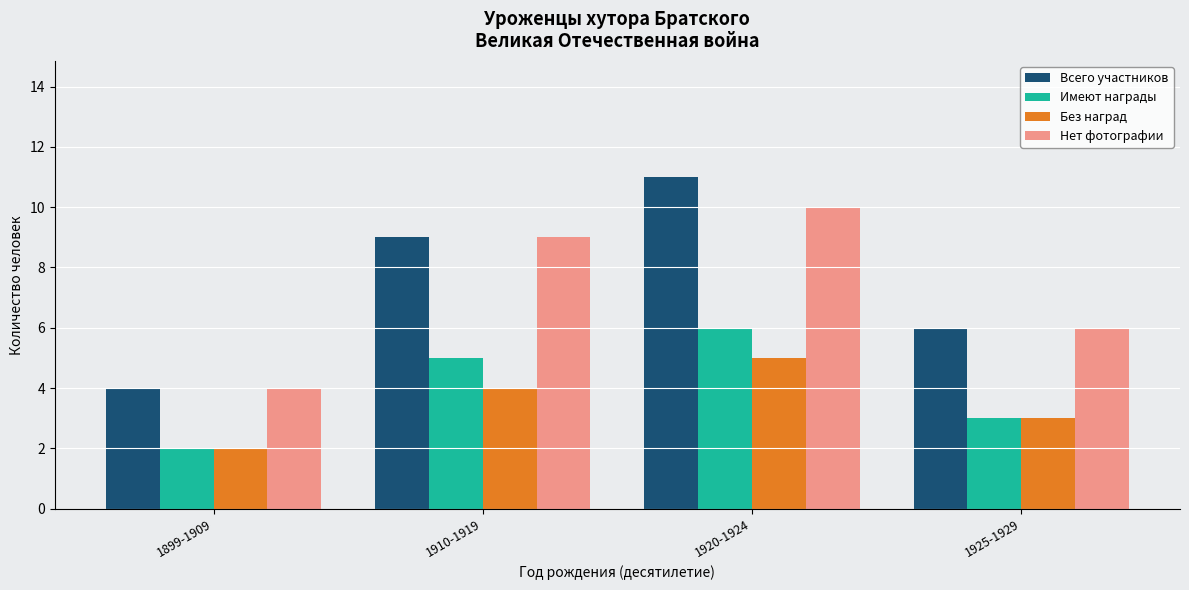

Reading right to left, what are all the values shown in this chart?

Всего участников: 1925-1929=6	1920-1924=11	1910-1919=9	1899-1909=4
Имеют награды: 1925-1929=3	1920-1924=6	1910-1919=5	1899-1909=2
Без наград: 1925-1929=3	1920-1924=5	1910-1919=4	1899-1909=2
Нет фотографии: 1925-1929=6	1920-1924=10	1910-1919=9	1899-1909=4